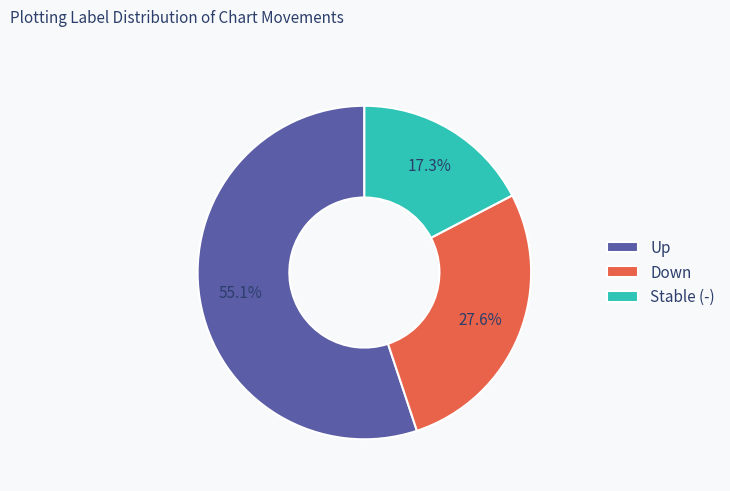

Is there any slice that represents more than half of the pie?

Yes